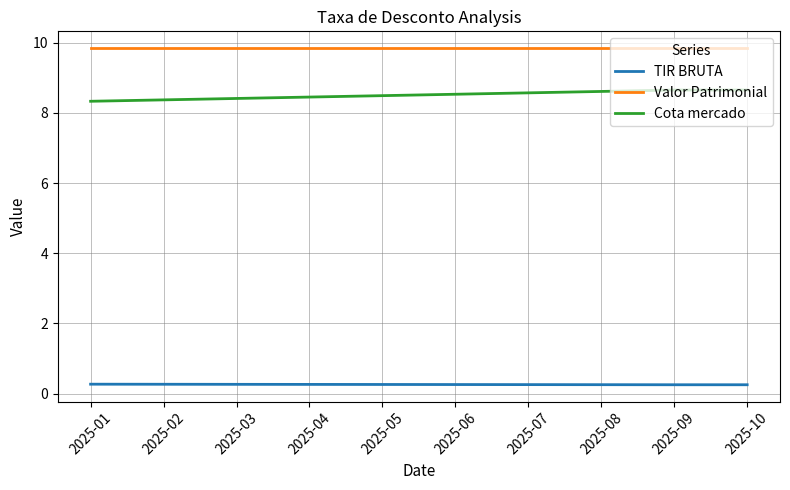

Rank the series by their maximum value, from highest to lowest.

Valor Patrimonial, Cota mercado, TIR BRUTA